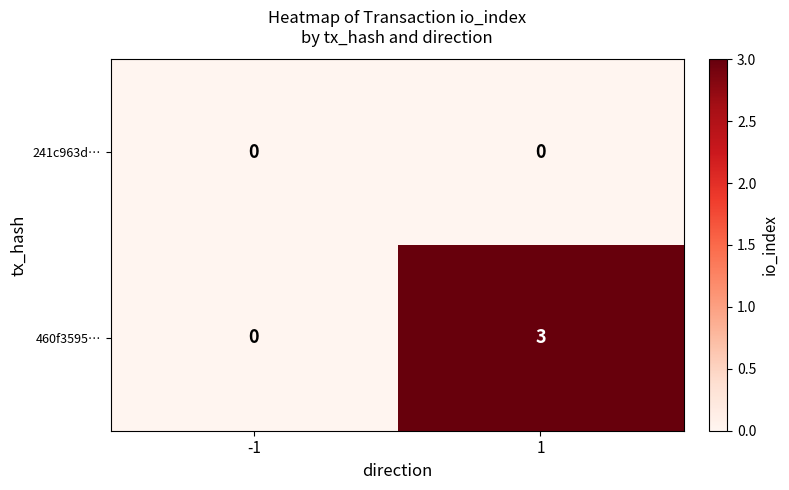

List the series in order of their overall mean, lowest first.

241c963d…, 460f3595…